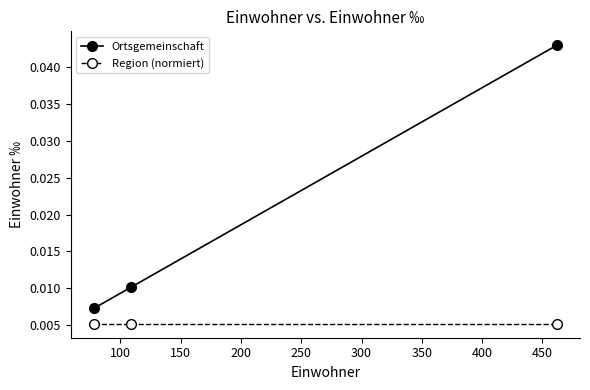

Rank the series by their average value, from highest to lowest.

Ortsgemeinschaft, Region (normiert)